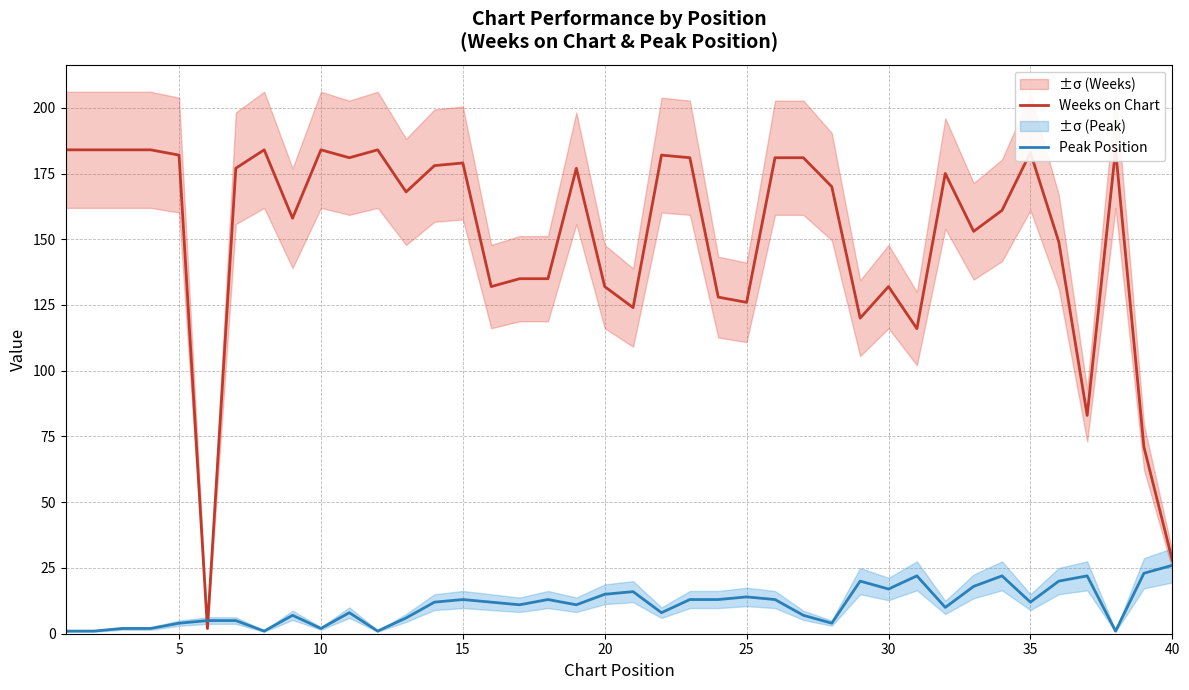

Reading left to right, transcribe all the data shown in this chart.

Weeks on Chart: 184	184	184	184	182	2	177	184	158	184	181	184	168	178	179	132	135	135	177	132	124	182	181	128	126	181	181	170	120	132	116	175	153	161	183	149	83	184	71	28
Peak Position: 1	1	2	2	4	5	5	1	7	2	8	1	6	12	13	12	11	13	11	15	16	8	13	13	14	13	7	4	20	17	22	10	18	22	12	20	22	1	23	26